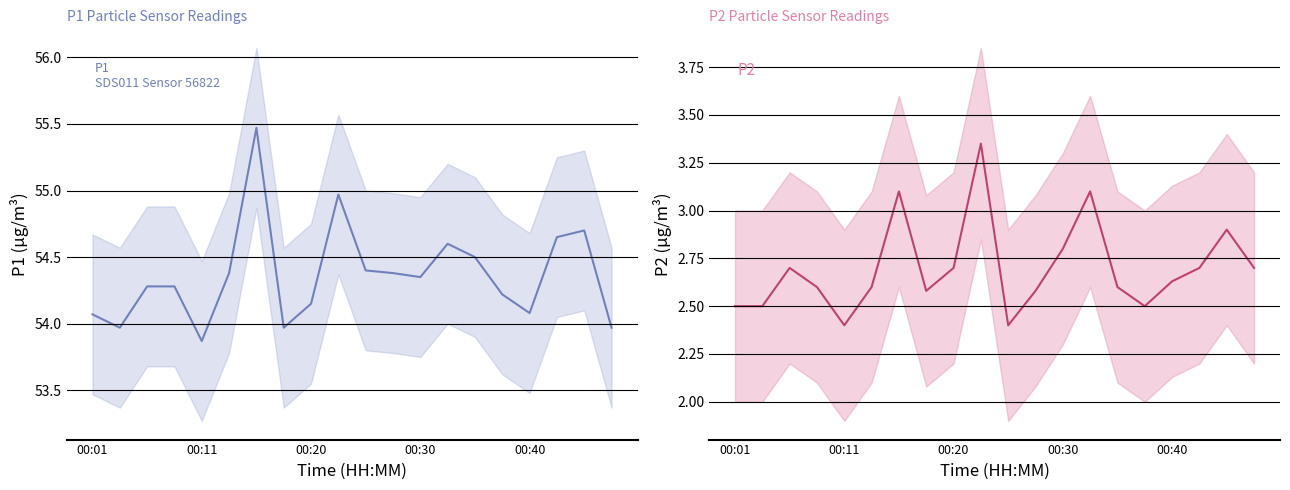

How many interior local peaks does the P1 series have?

4